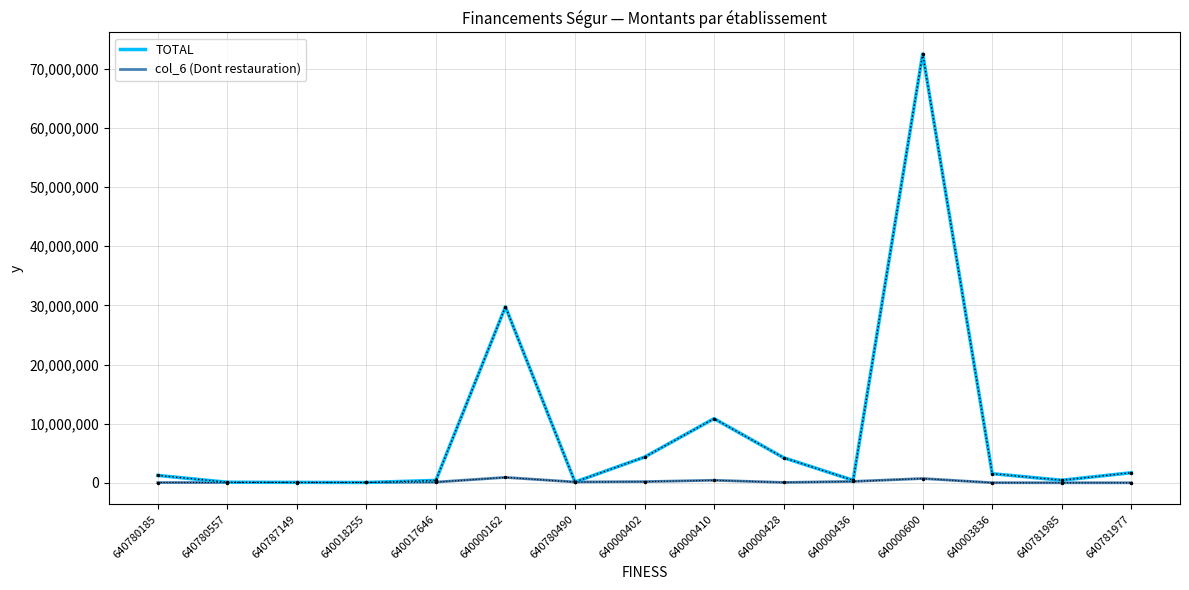

Where is TOTAL nearest to the value 36293153?

640000162